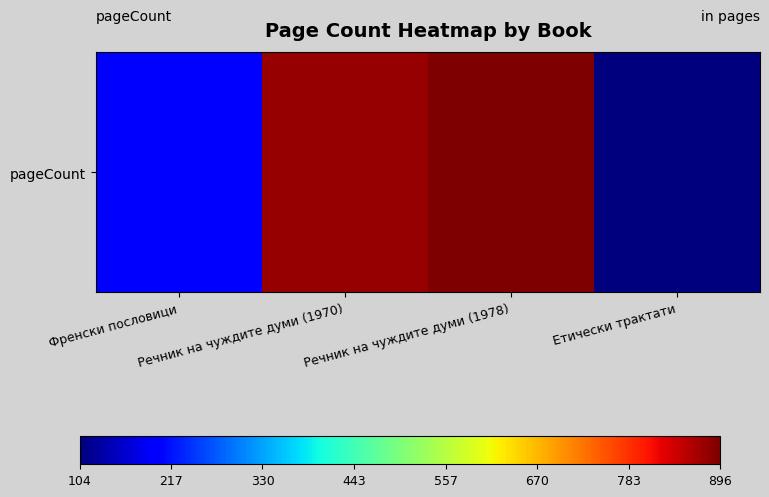

At which label does the data first exceed 880?

Речник на чуждите думи (1978)